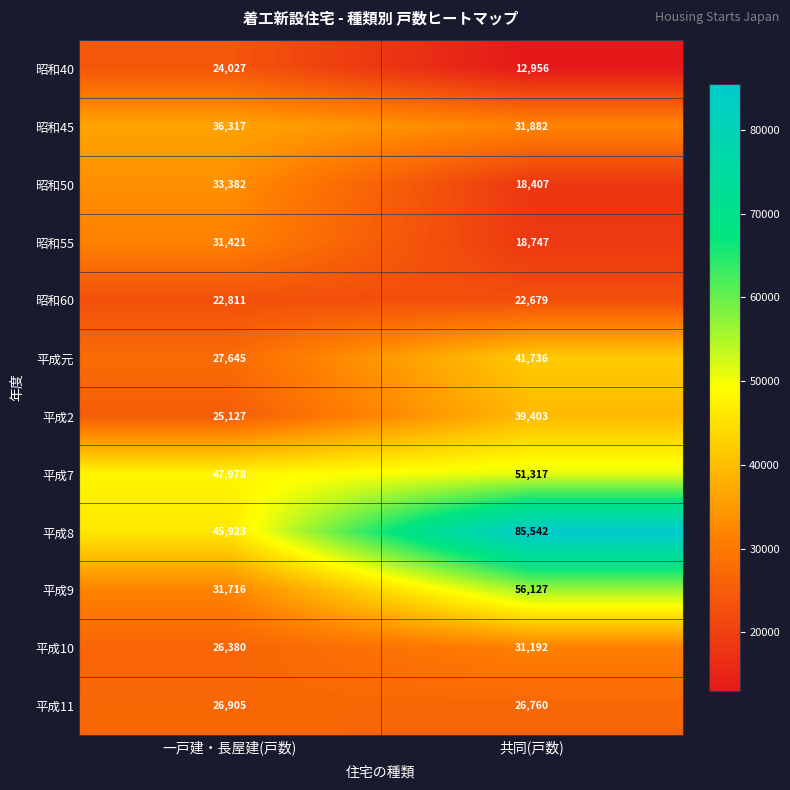

Reading left to right, extract all data points from this chart.

昭和40: 24027	12956
昭和45: 36317	31882
昭和50: 33382	18407
昭和55: 31421	18747
昭和60: 22811	22679
平成元: 27645	41736
平成2: 25127	39403
平成7: 47978	51317
平成8: 45923	85542
平成9: 31716	56127
平成10: 26380	31192
平成11: 26905	26760